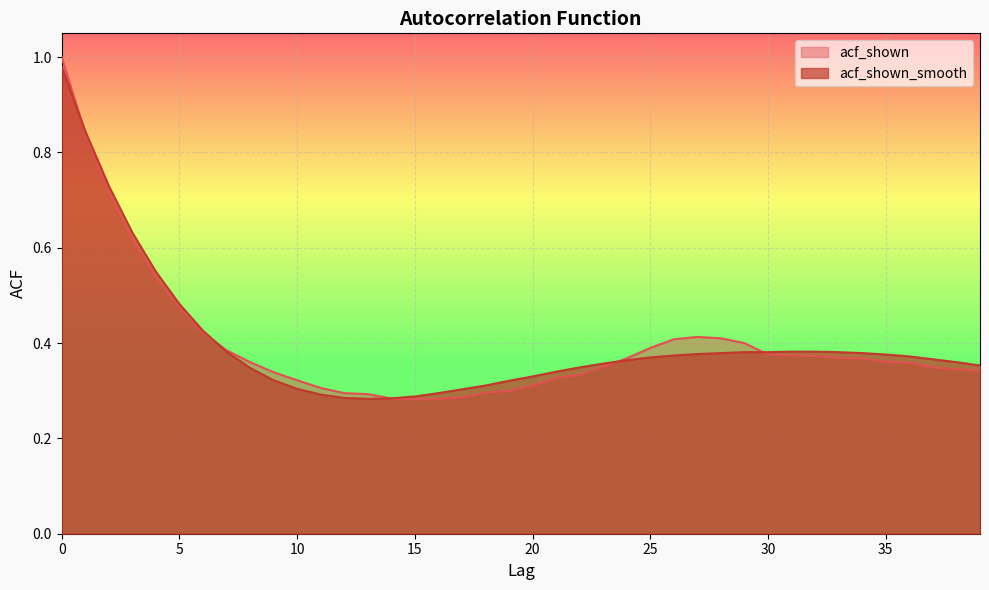

What is the value of the acf_shown_smooth point at the 3rd from the left?

0.7